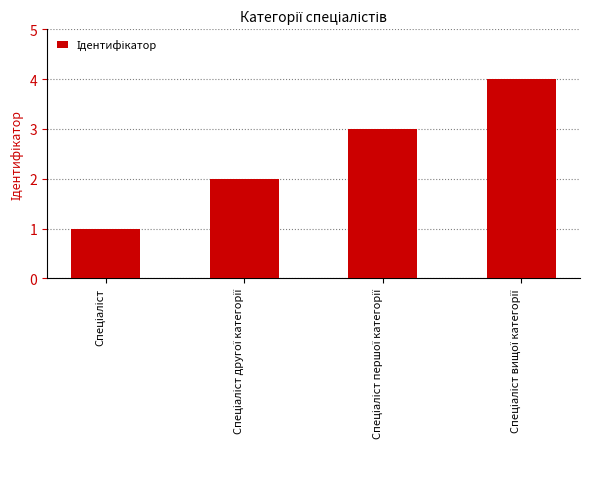

What is the greatest value displayed?

4